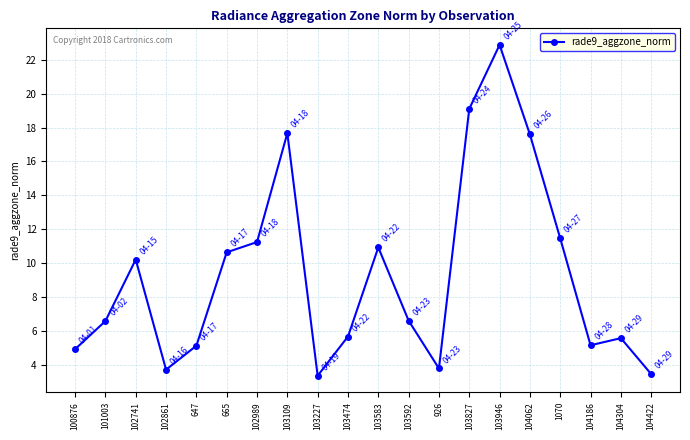

What is the sum of the values at 104304 and 104186?

10.7